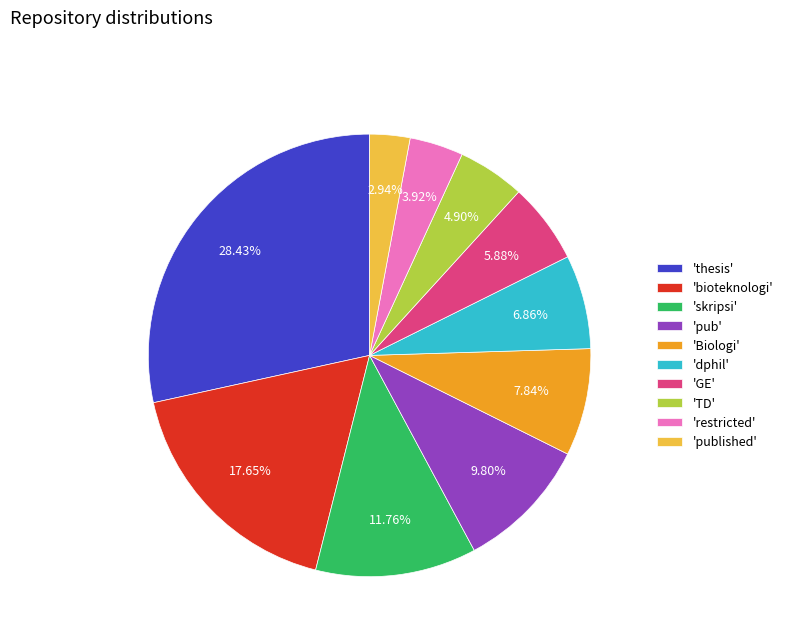

To the nearest percent, what is the average slice percentage?

10%